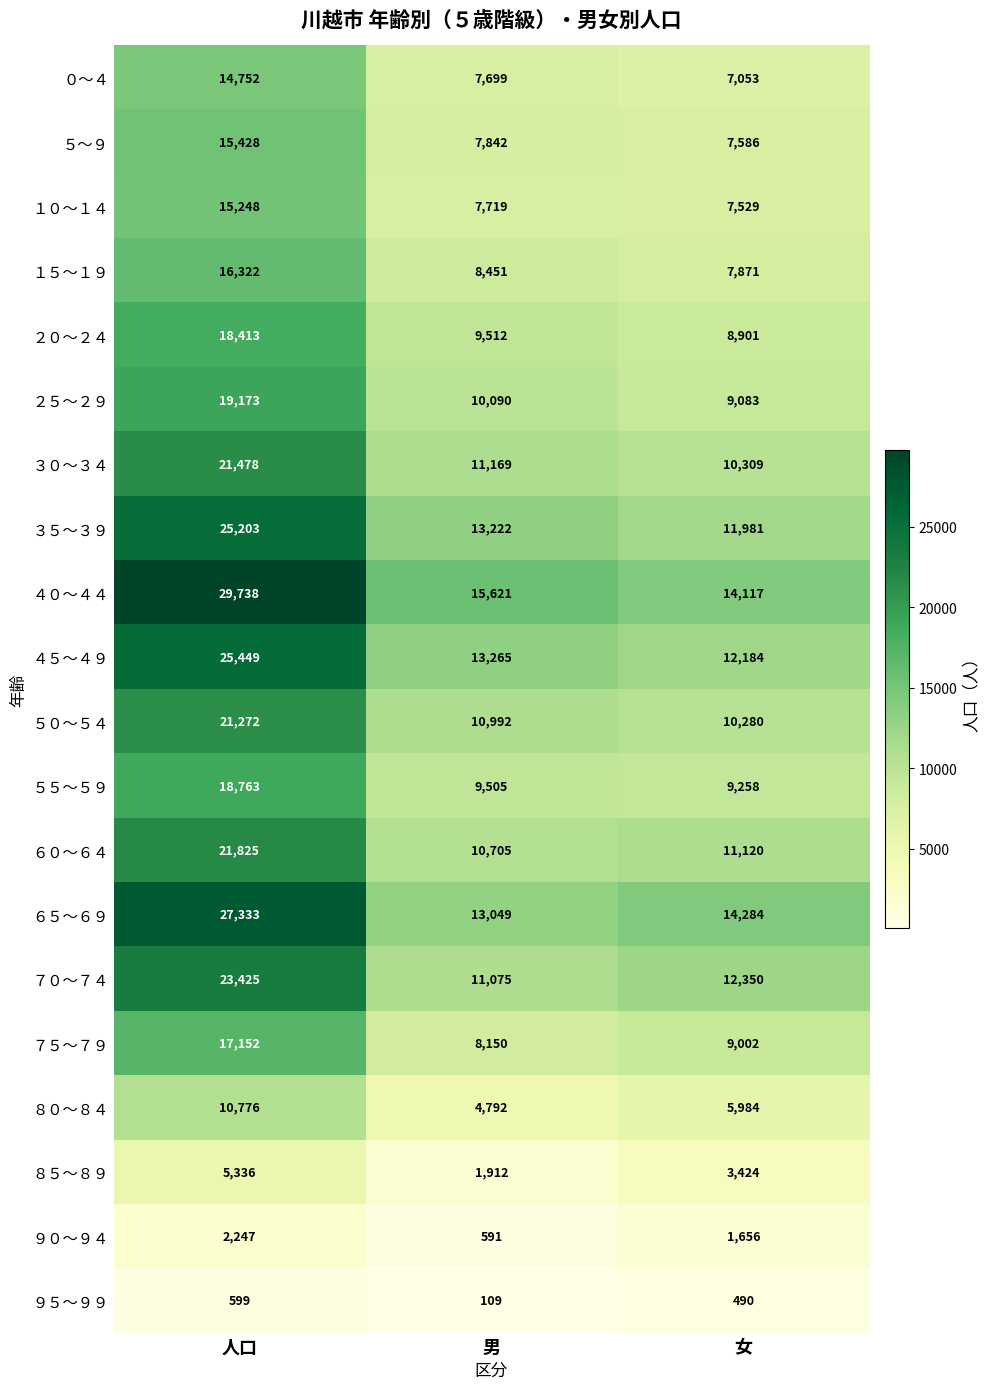

The ５０～５４ series shows 7070 at 女. True or false?

False